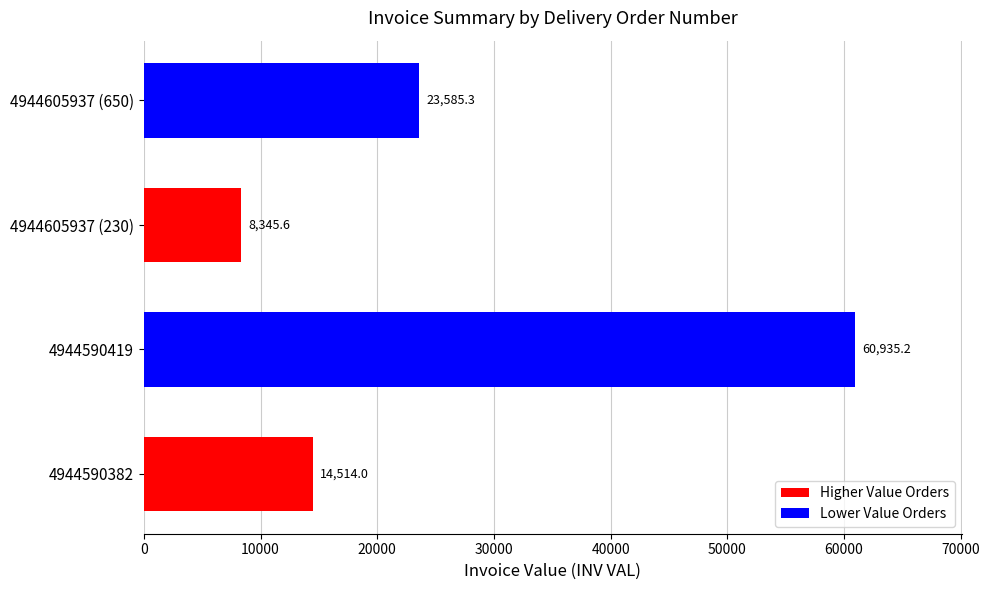

List the labels in order of value, largest first.

4944590419, 4944605937 (650), 4944590382, 4944605937 (230)